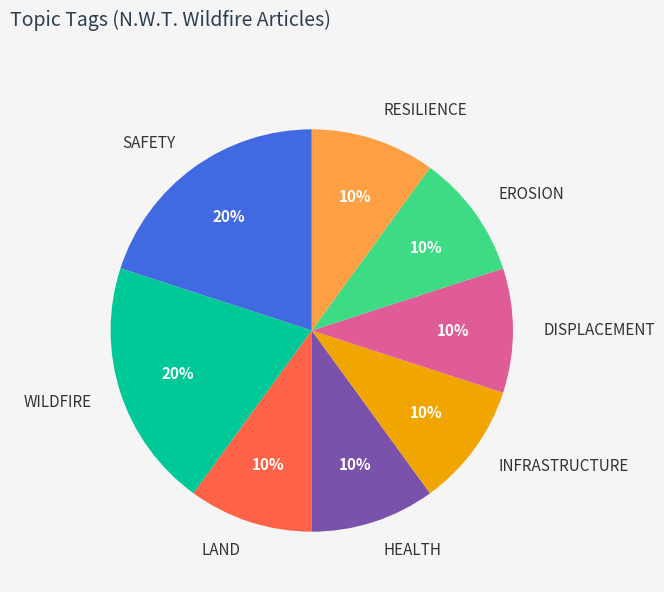

What is the ratio of the value at DISPLACEMENT to the value at HEALTH?

1.0